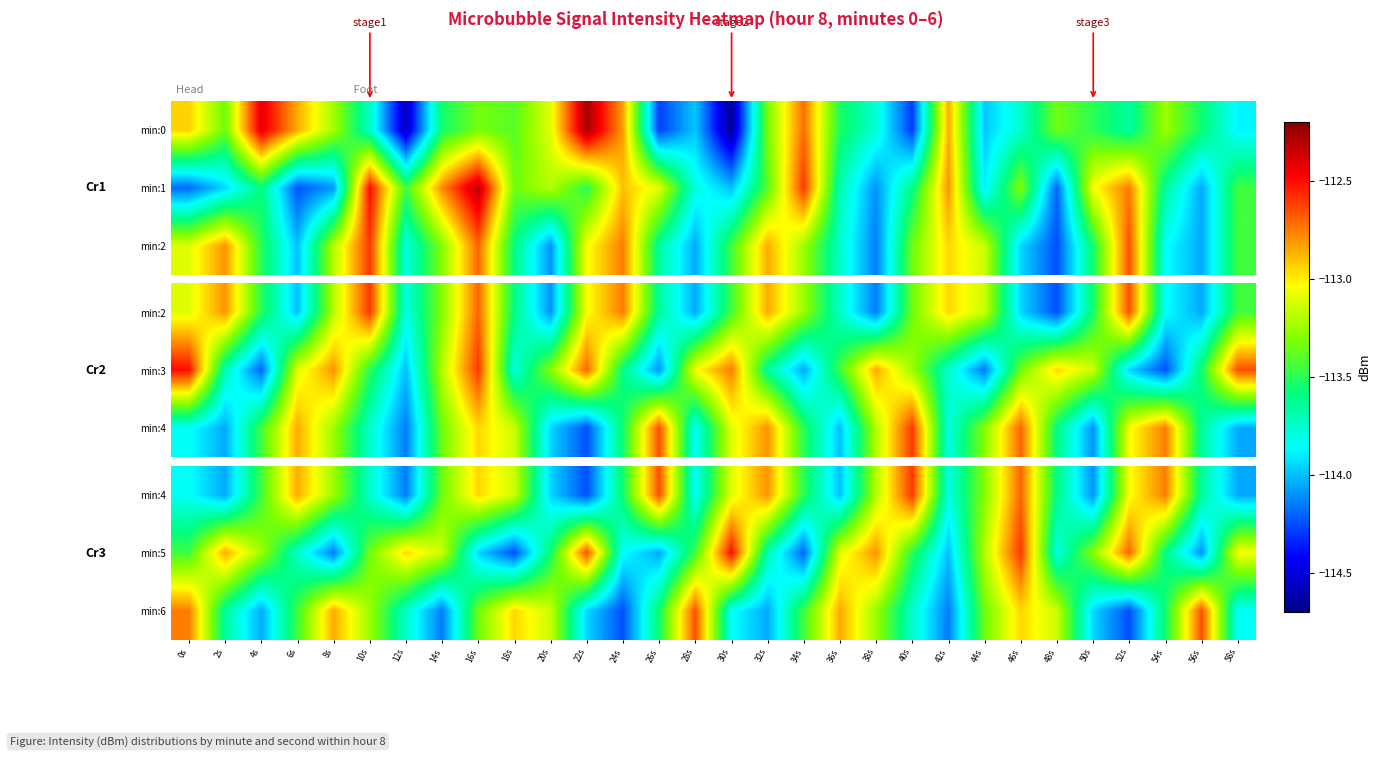

List the series in order of their peak value, lowest first.

min:6, min:4, min:5